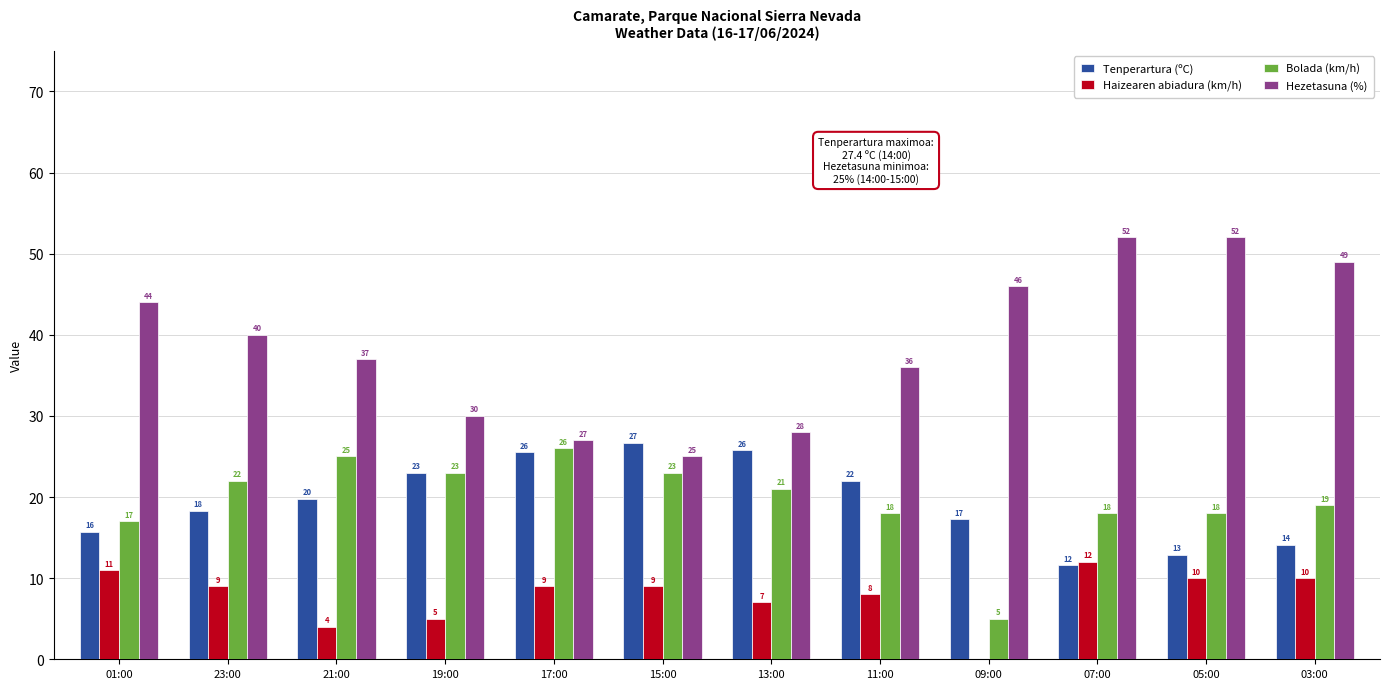

How many data points in Tenperartura (ºC) are above 19?

6